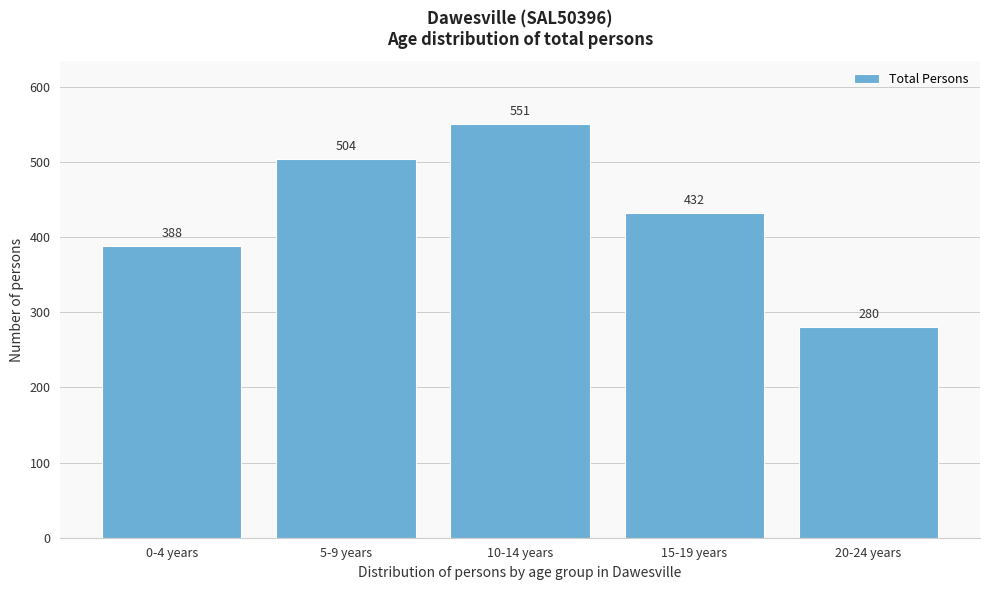

Reading right to left, transcribe all the data shown in this chart.

280	432	551	504	388